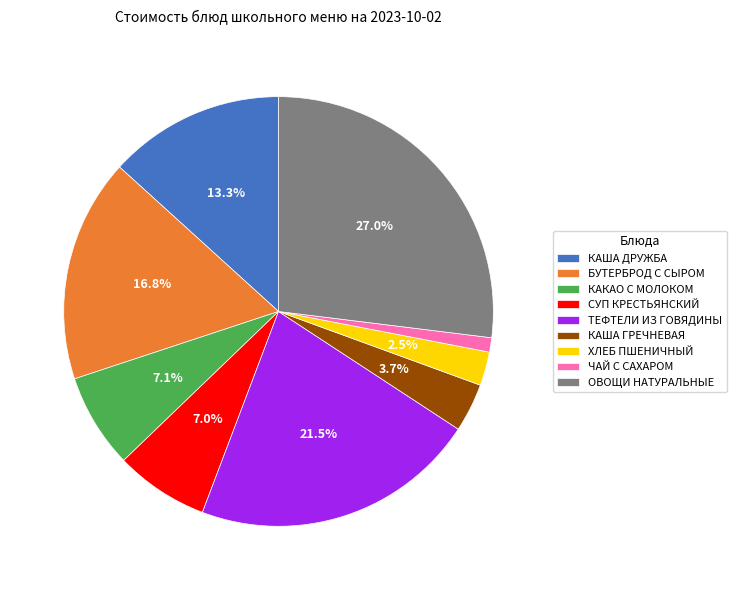

Approximately how many times larger is the value at ТЕФТЕЛИ ИЗ ГОВЯДИНЫ compared to ОВОЩИ НАТУРАЛЬНЫЕ?

0.8